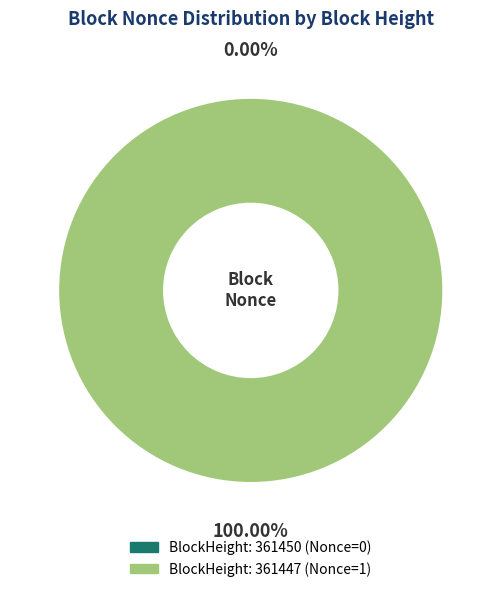

To the nearest percent, what is the average slice percentage?

50%